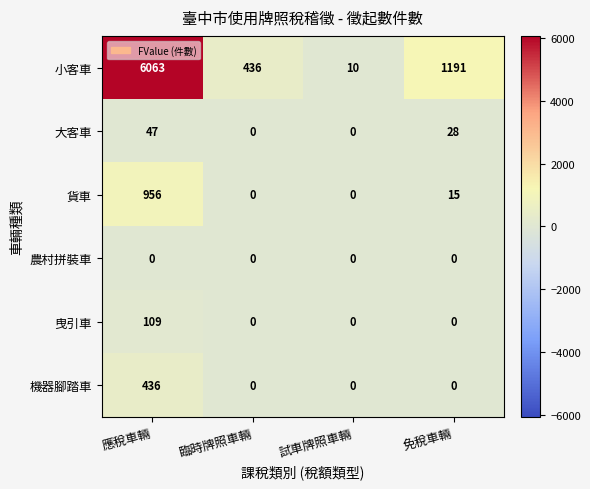

Reading left to right, what are all the values shown in this chart?

小客車: 應稅車輛=6063	臨時牌照車輛=436	試車牌照車輛=10	免稅車輛=1191
大客車: 應稅車輛=47	臨時牌照車輛=0	試車牌照車輛=0	免稅車輛=28
貨車: 應稅車輛=956	臨時牌照車輛=0	試車牌照車輛=0	免稅車輛=15
農村拼裝車: 應稅車輛=0	臨時牌照車輛=0	試車牌照車輛=0	免稅車輛=0
曳引車: 應稅車輛=109	臨時牌照車輛=0	試車牌照車輛=0	免稅車輛=0
機器腳踏車: 應稅車輛=436	臨時牌照車輛=0	試車牌照車輛=0	免稅車輛=0